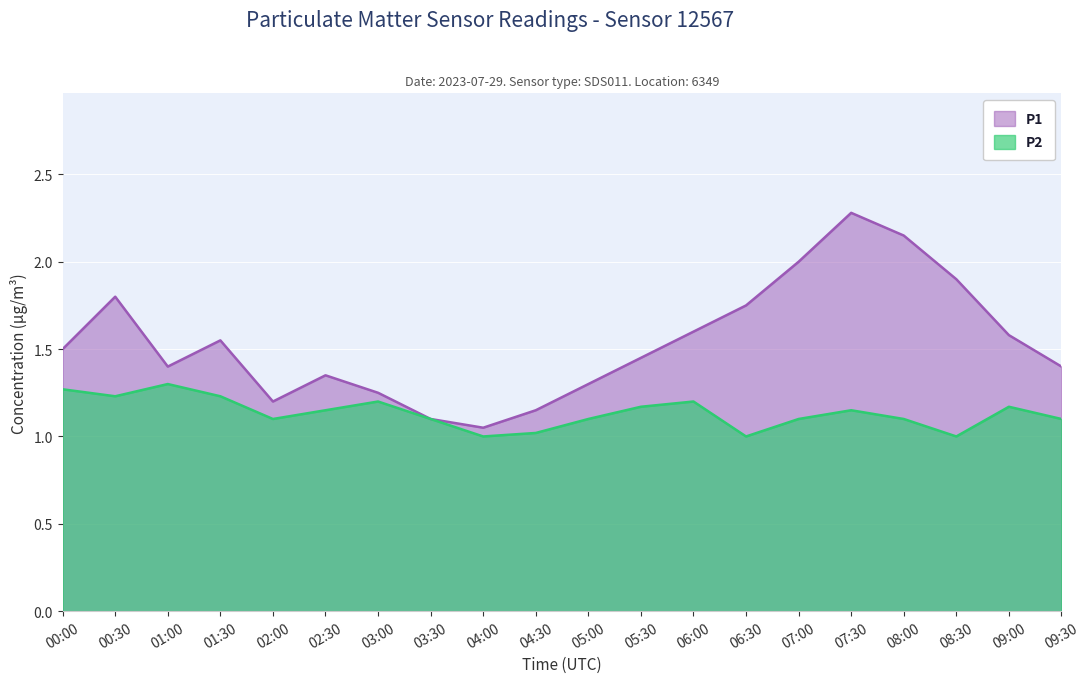

Rank the series by their average value, from highest to lowest.

P1, P2